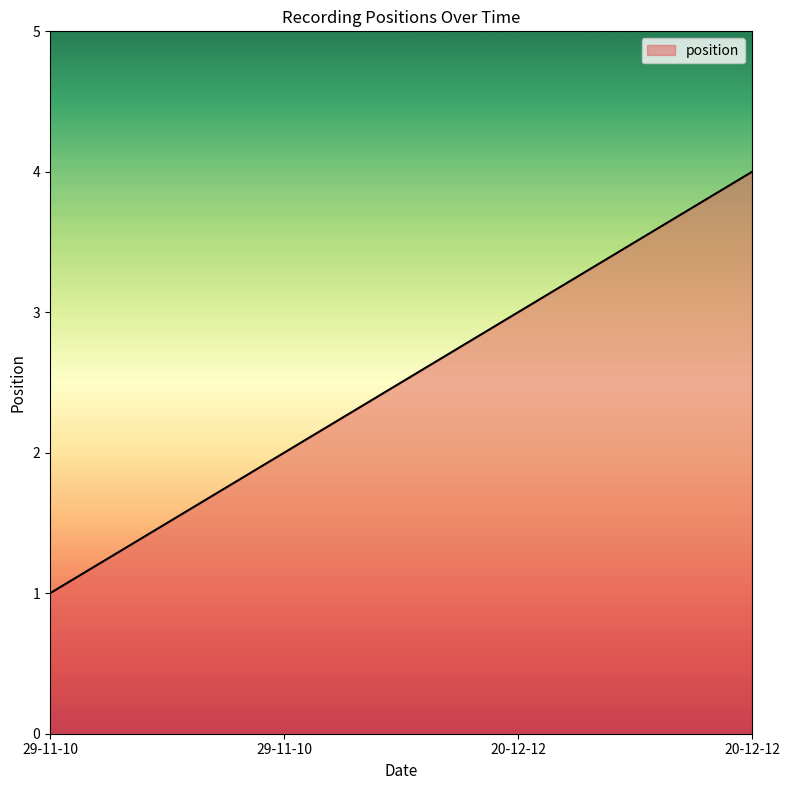

At which category does the chart reach its minimum across all series?

29-11-10